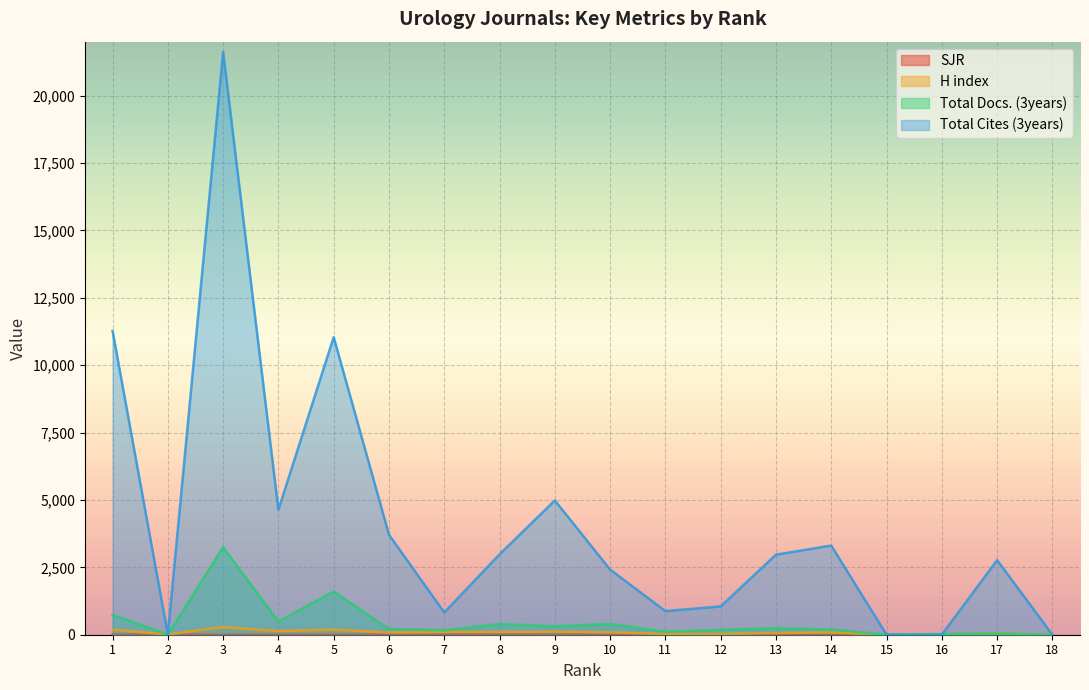

True or false: Total Cites (3years) has more than 0 points higher than both neighbors.

True